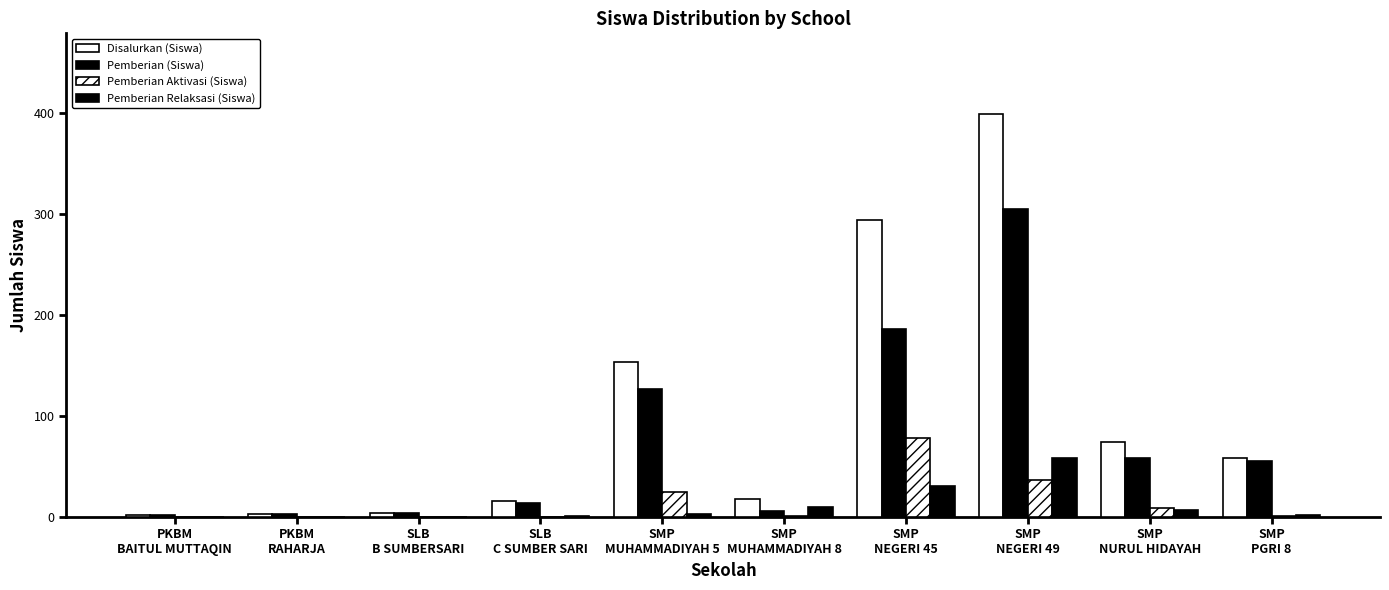

How many series are shown in this chart?

4